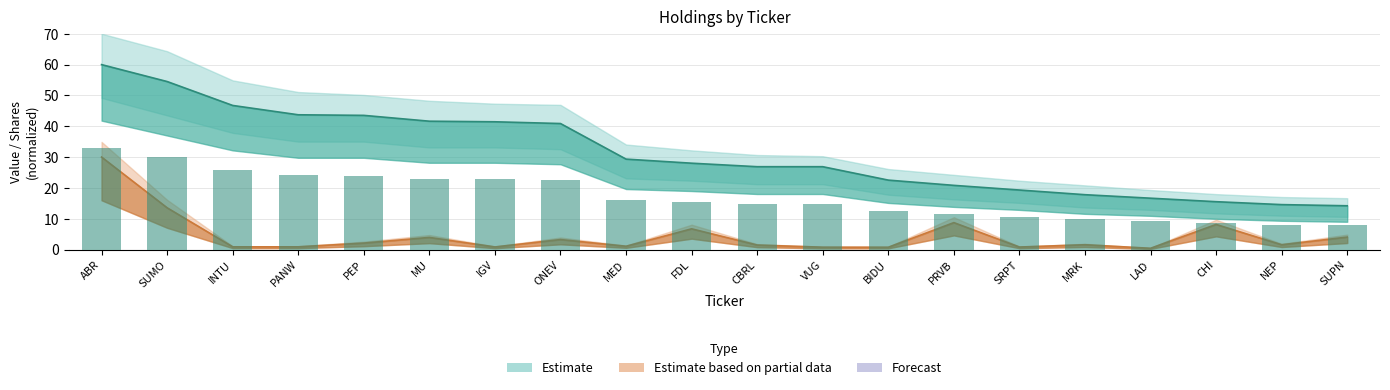

At which category is the sum across all series the highest?

ABR